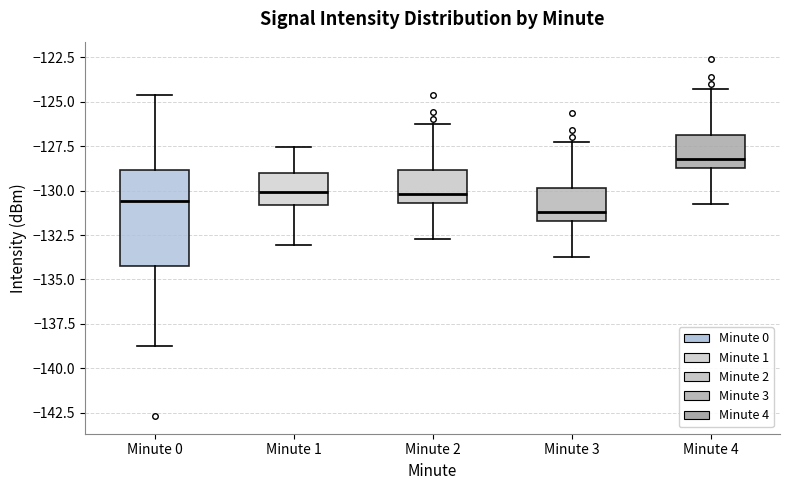

Which box has the lowest median line?

Minute 3